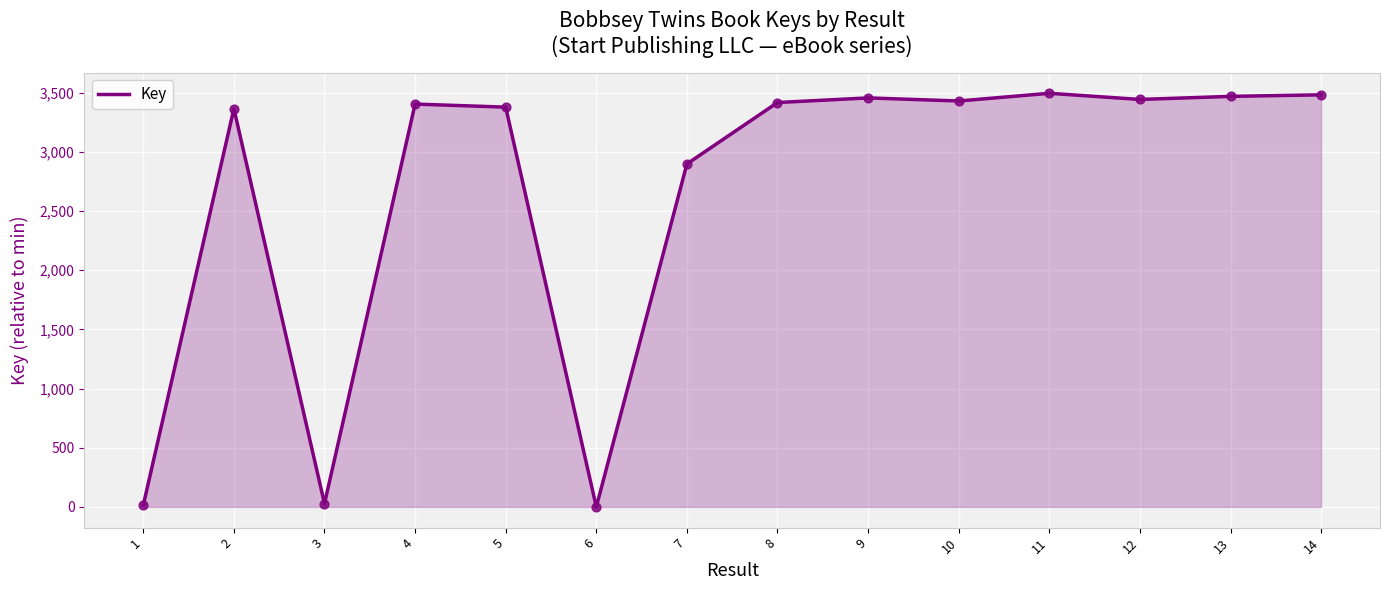

Approximately how many times larger is the value at 5 compared to 4?

1.0